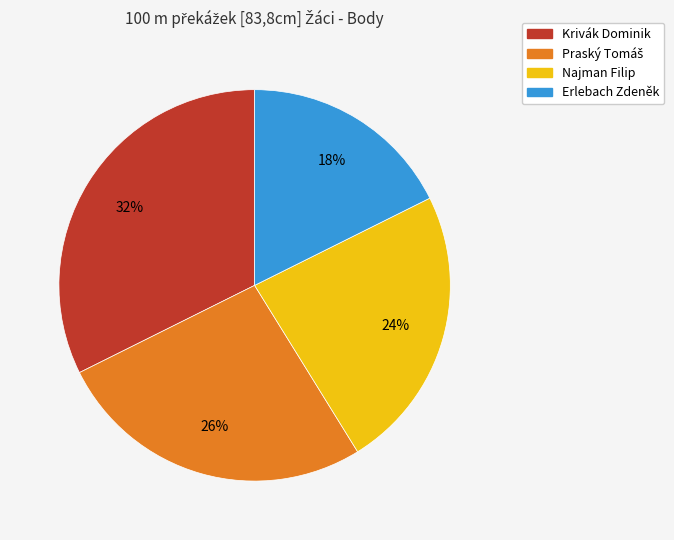

What percentage is the Najman Filip slice, to the nearest percent?

24%